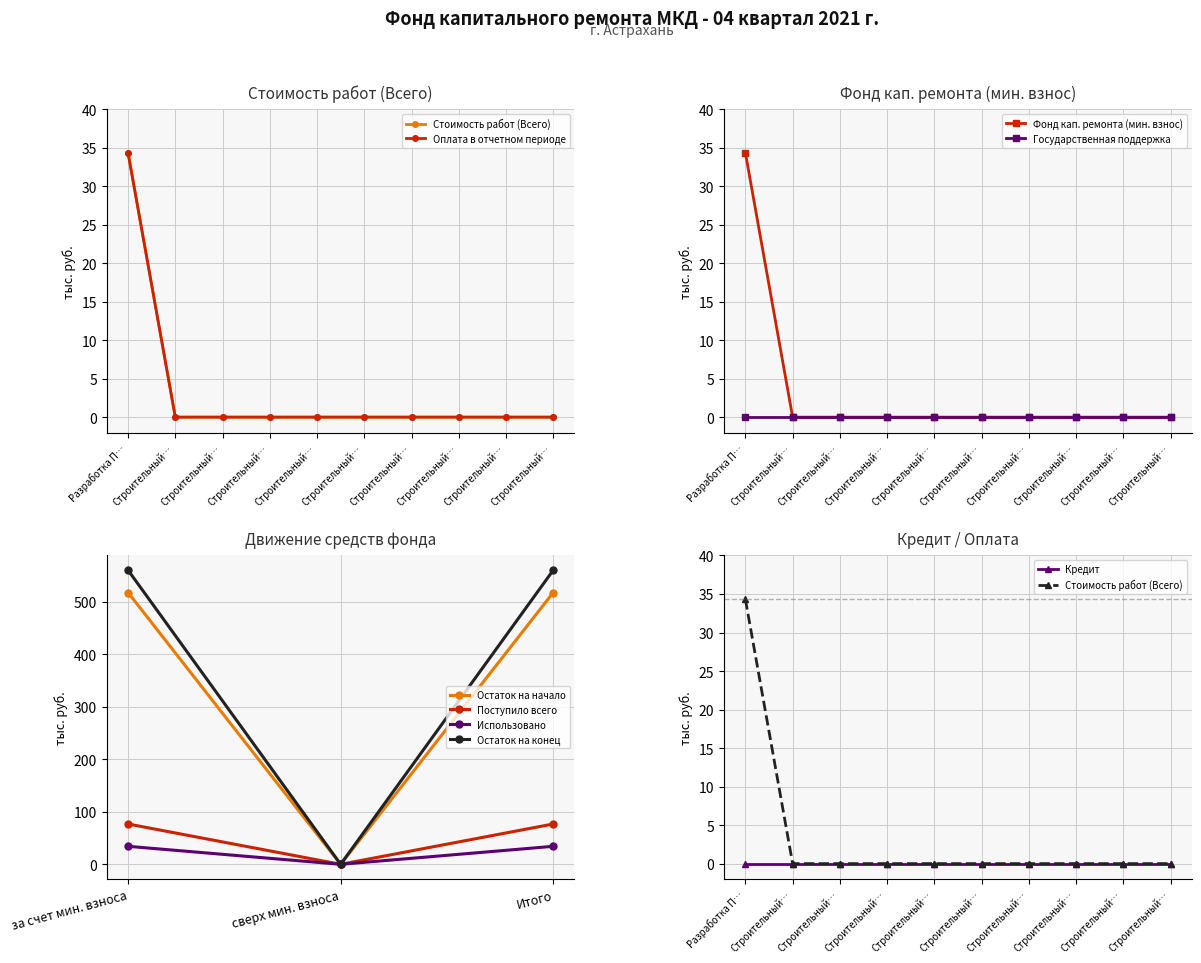

True or false: Остаток на начало has a value of 517.9 at за счет мин. взноса.

True